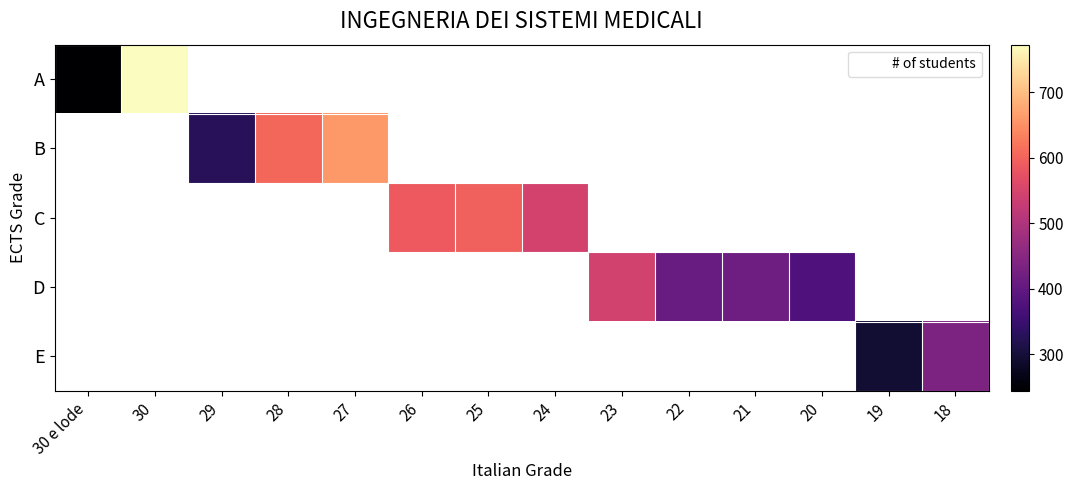

Which series has the widest spread of values?

A